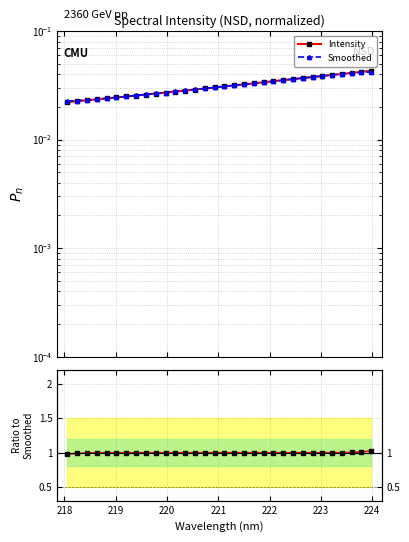

Reading left to right, what are all the values shown in this chart?

Intensity: 0.0	0.0	0.0	0.0	0.0	0.0	0.0	0.0	0.0	0.0	0.0	0.0	0.0	0.0	0.0	0.0	0.0	0.0	0.0	0.0	0.0	0.0	0.0	0.0	0.0	0.0	0.0	0.0	0.0	0.0	0.0	0.0
Smoothed: 0.0	0.0	0.0	0.0	0.0	0.0	0.0	0.0	0.0	0.0	0.0	0.0	0.0	0.0	0.0	0.0	0.0	0.0	0.0	0.0	0.0	0.0	0.0	0.0	0.0	0.0	0.0	0.0	0.0	0.0	0.0	0.0
Ratio to Smoothed: 1.0	1.0	1.0	1.0	1.0	1.0	1.0	1.0	1.0	1.0	1.0	1.0	1.0	1.0	1.0	1.0	1.0	1.0	1.0	1.0	1.0	1.0	1.0	1.0	1.0	1.0	1.0	1.0	1.0	1.0	1.0	1.0